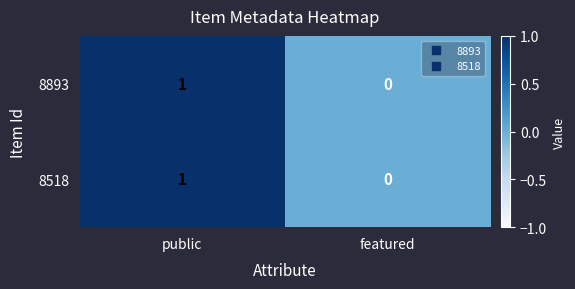

Count the number of data series in this chart.

2